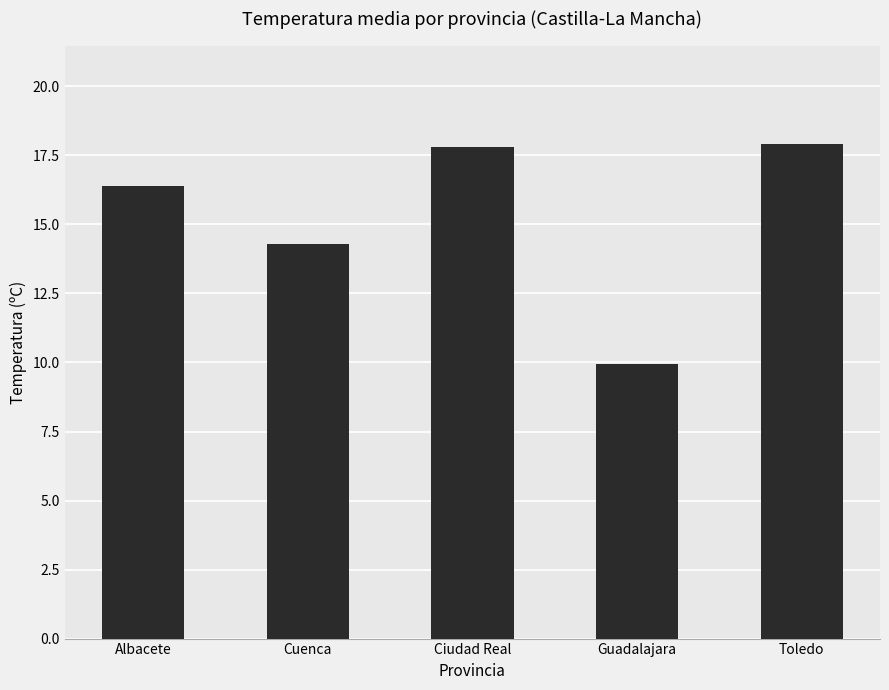

What is the sum of the values at Ciudad Real and Guadalajara?

27.8